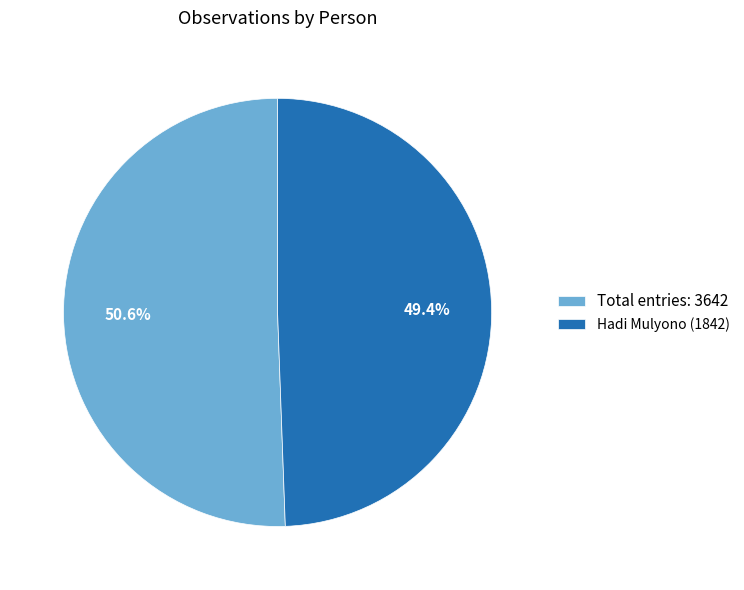

Which has a higher value, Total entries: 3642 or Hadi Mulyono (1842)?

Total entries: 3642